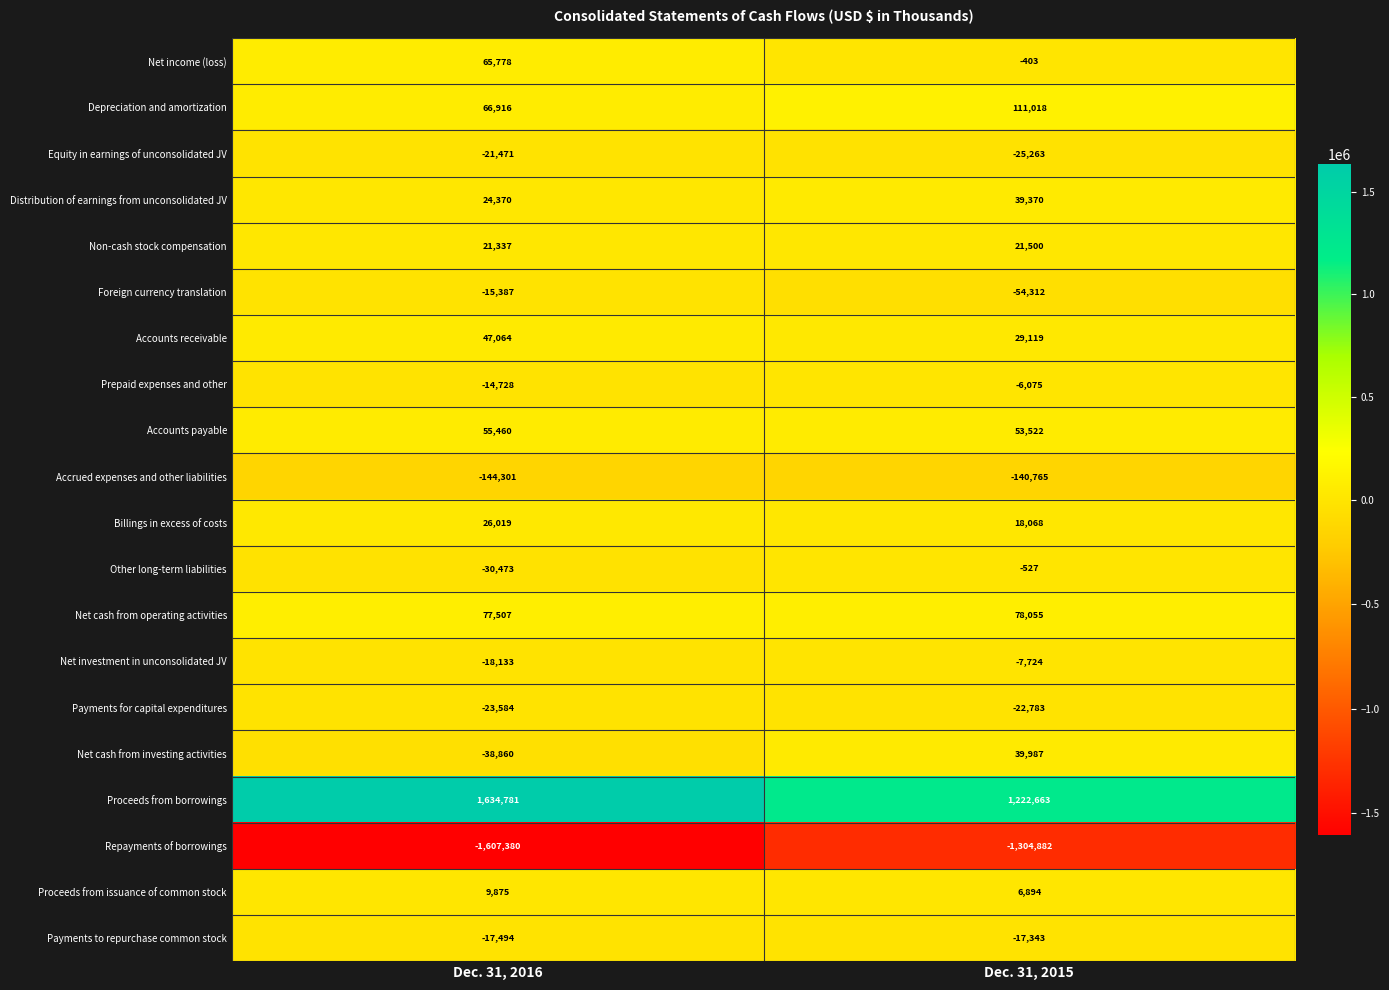

What is the difference between the Proceeds from borrowings values at Dec. 31, 2016 and Dec. 31, 2015?

412118